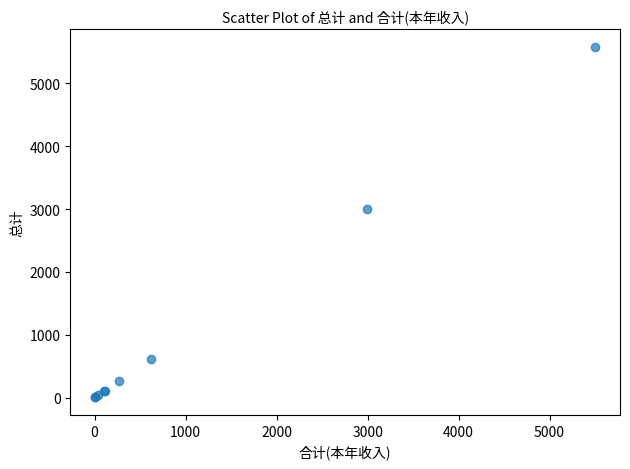

What Y value in the scatter plot is closest to 2793?

2997.5